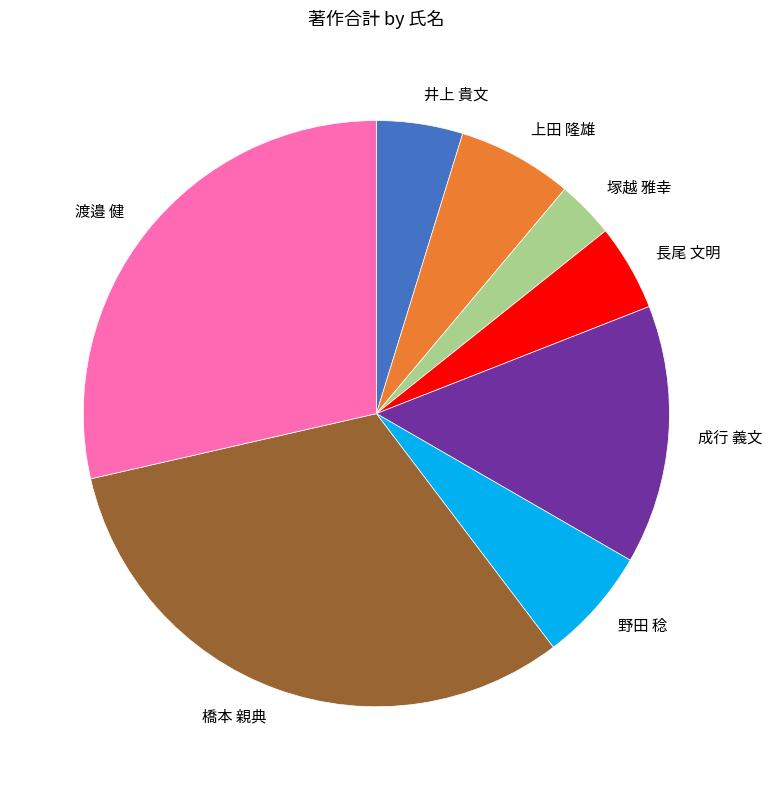

True or false: 塚越 雅幸 accounts for 18% of the total.

False